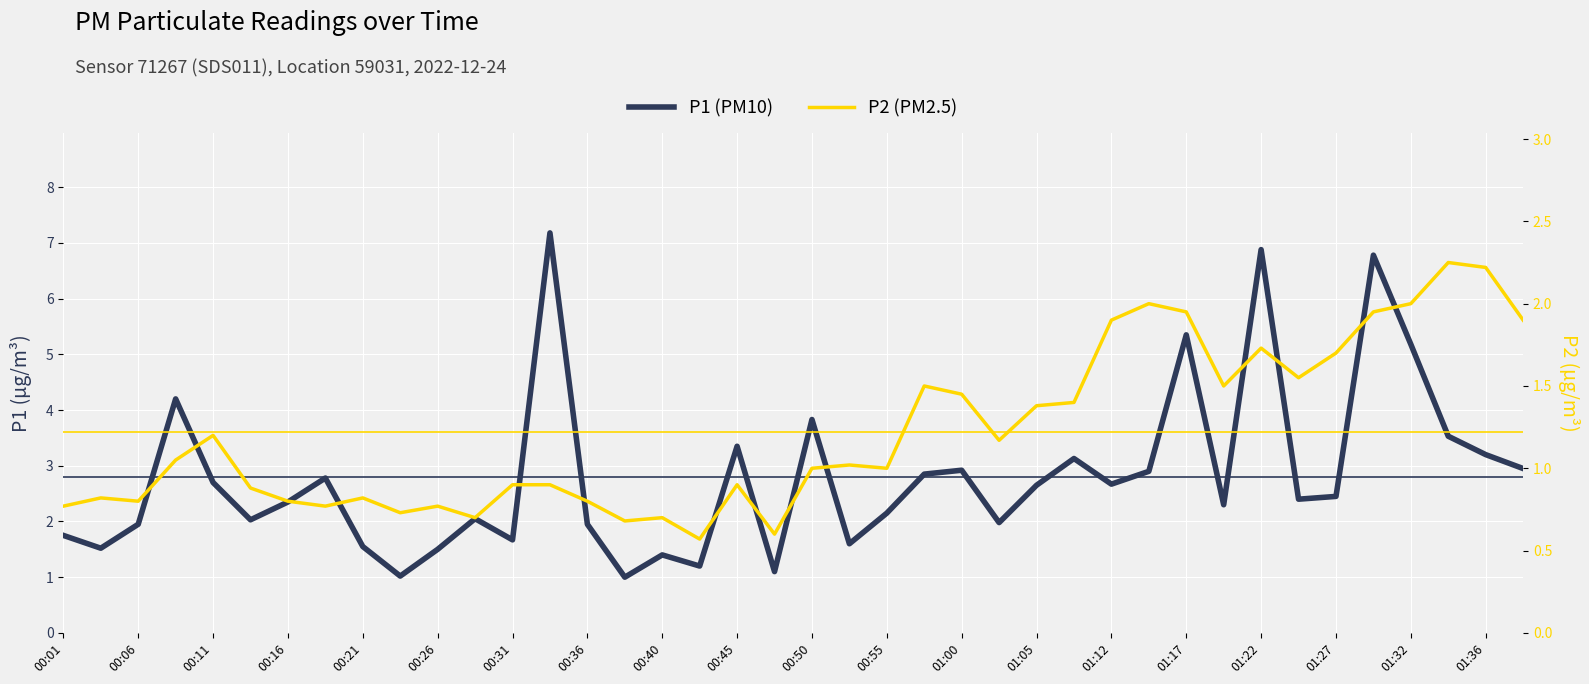

At which category is the sum across all series the highest?

35